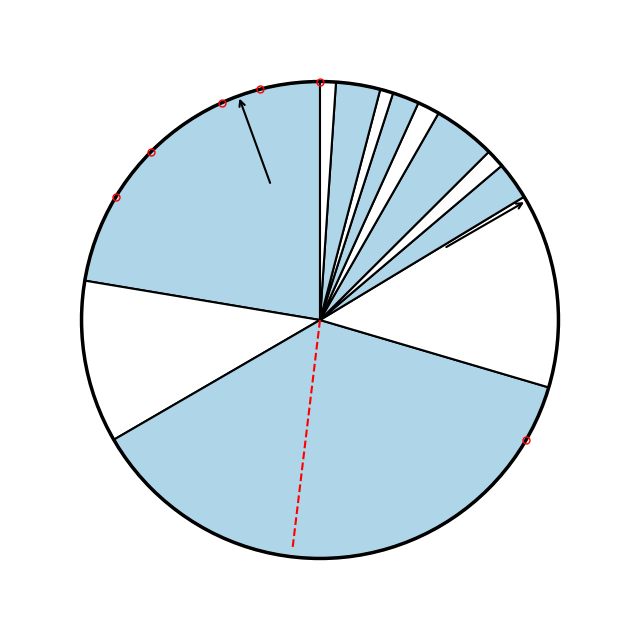

How many segments does this pie chart have?

12